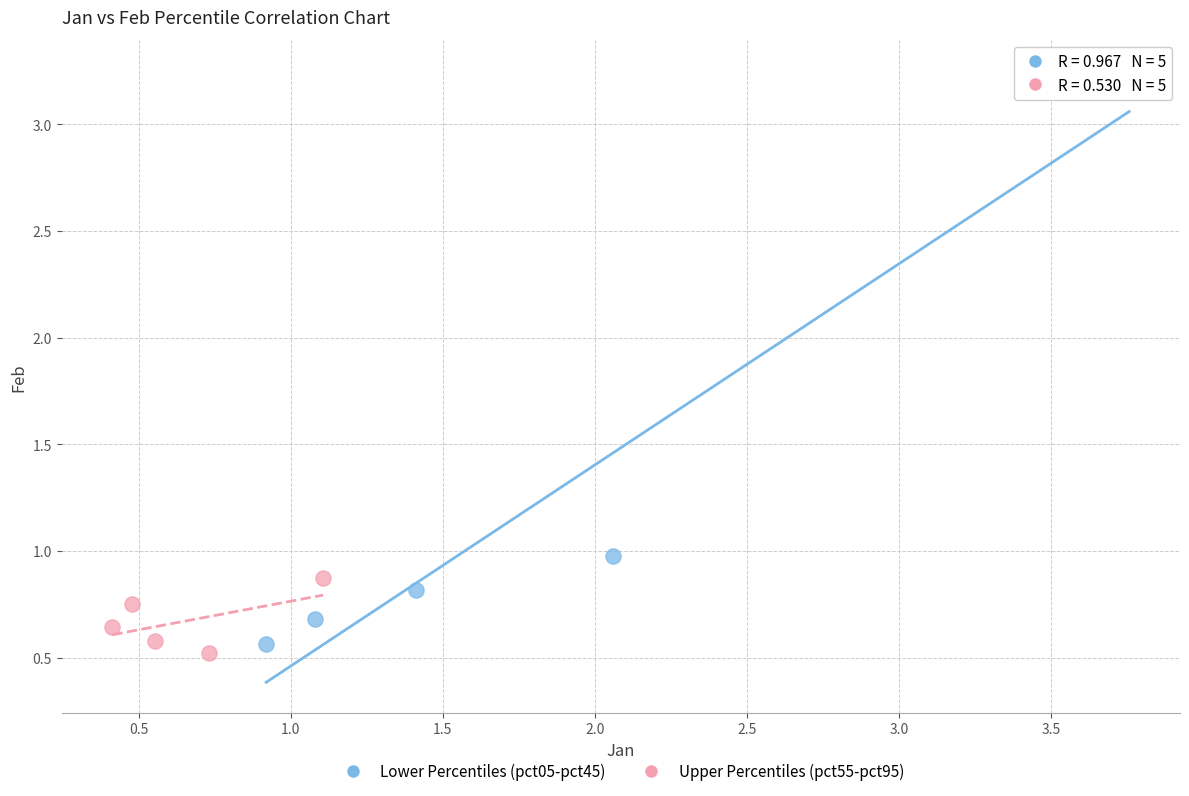

Which series reaches the minimum Y coordinate?

Upper Percentiles (pct55-pct95)